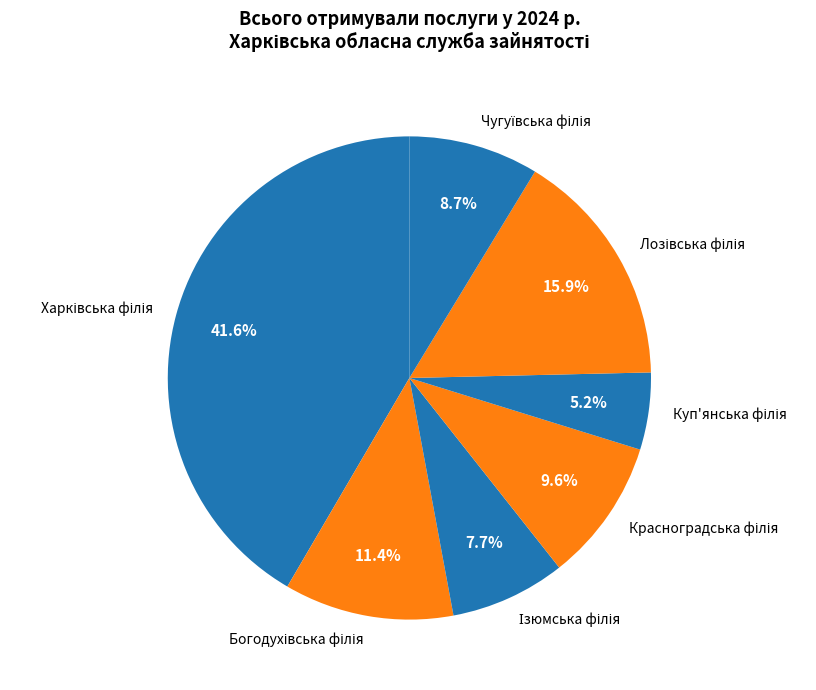

Does any single category account for the majority?

No